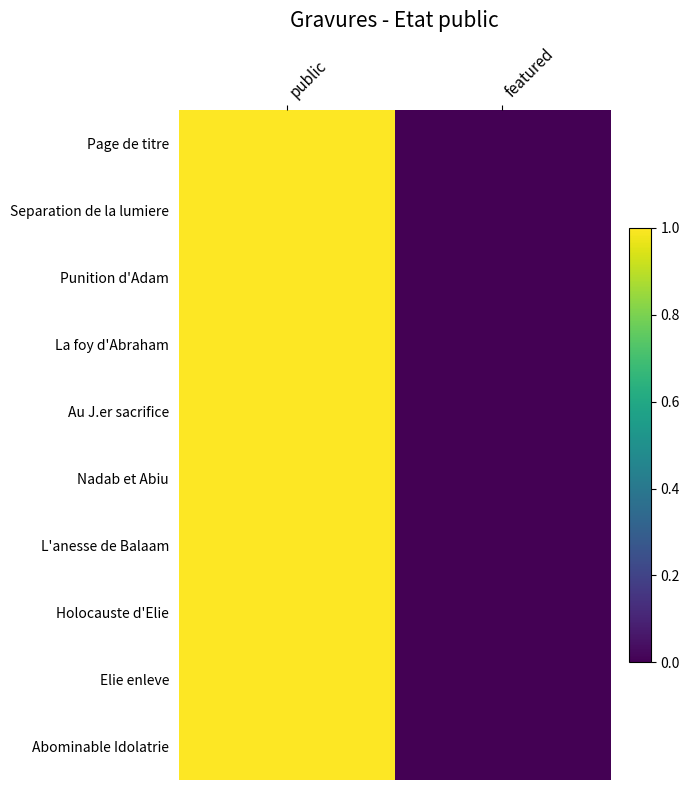

What is the total value across all series at public?

10